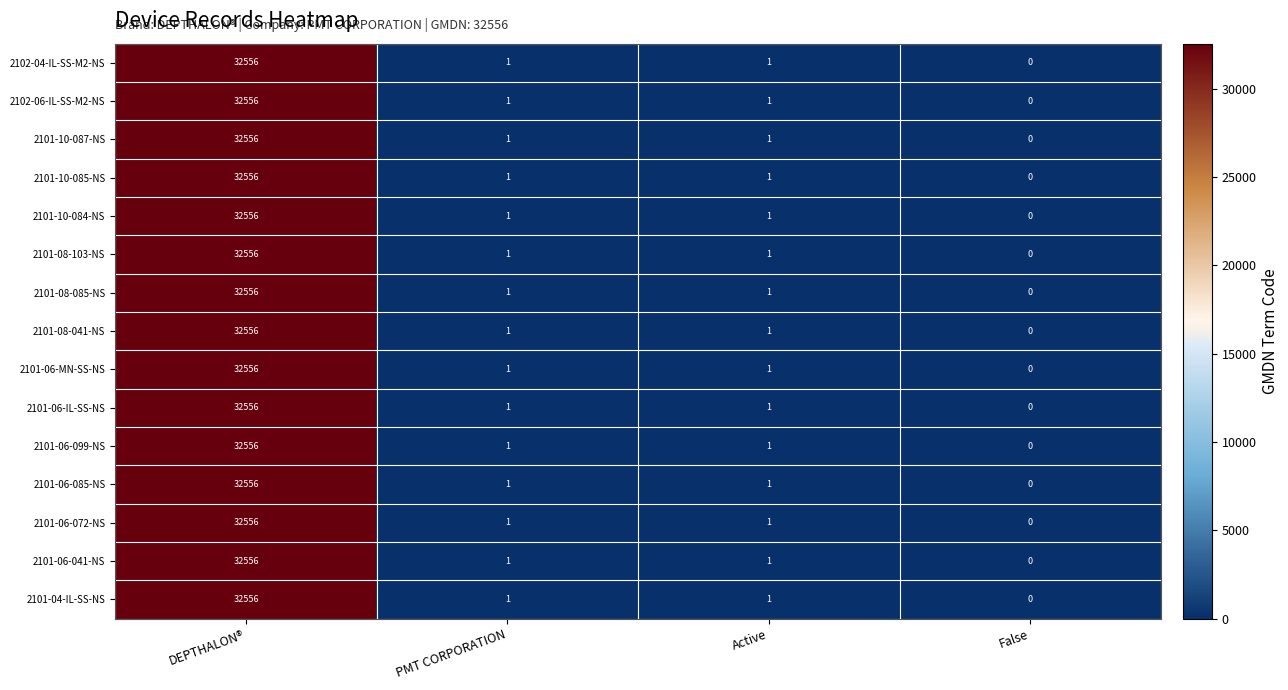

At which label does 2102-04-IL-SS-M2-NS first exceed 1?

DEPTHALON®